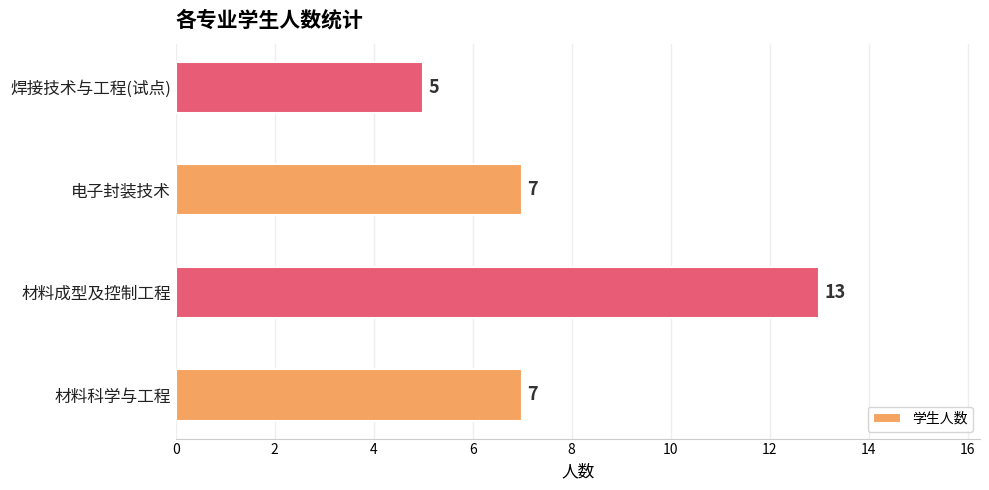

Count the number of data series in this chart.

1